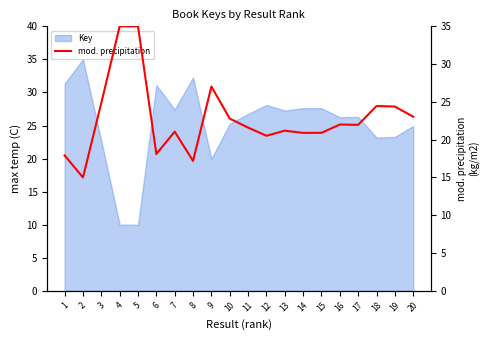

How many data points are less than 21?

7